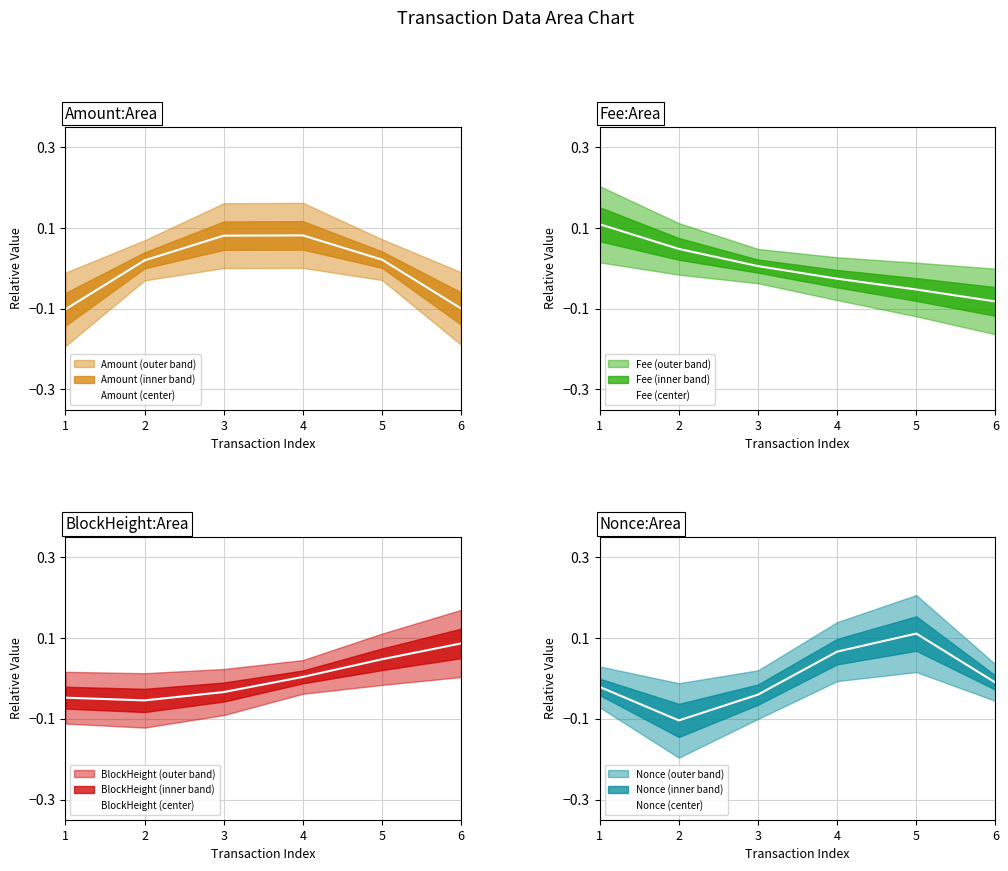

Reading right to left, extract all data points from this chart.

Amount (center): 6=-0.1	5=0.0	4=0.1	3=0.1	2=0.0	1=-0.1
Fee (center): 6=-0.1	5=-0.1	4=-0.0	3=0.0	2=0.0	1=0.1
BlockHeight (center): 6=0.1	5=0.0	4=0.0	3=-0.0	2=-0.1	1=-0.0
Nonce (center): 6=-0.0	5=0.1	4=0.1	3=-0.0	2=-0.1	1=-0.0